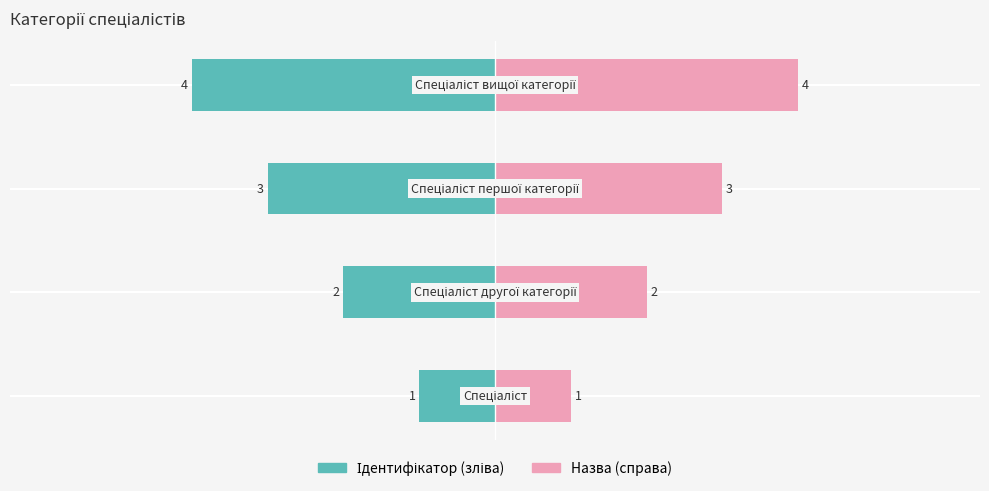

Reading right to left, transcribe all the data shown in this chart.

4	3	2	1